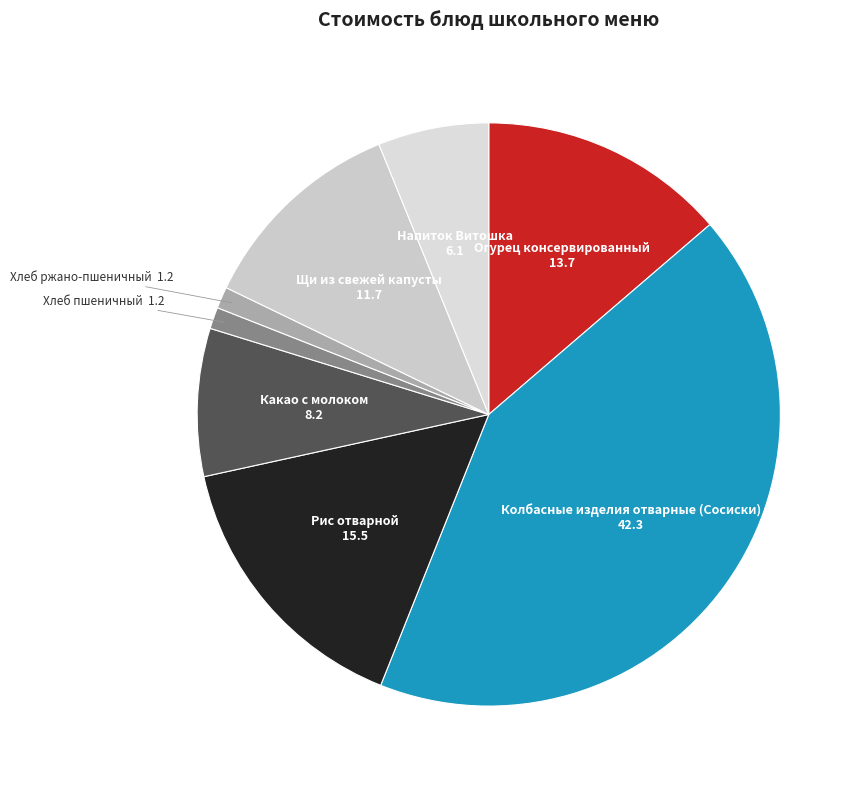

Which has a higher value, Рис отварной or Хлеб ржано-пшеничный?

Рис отварной